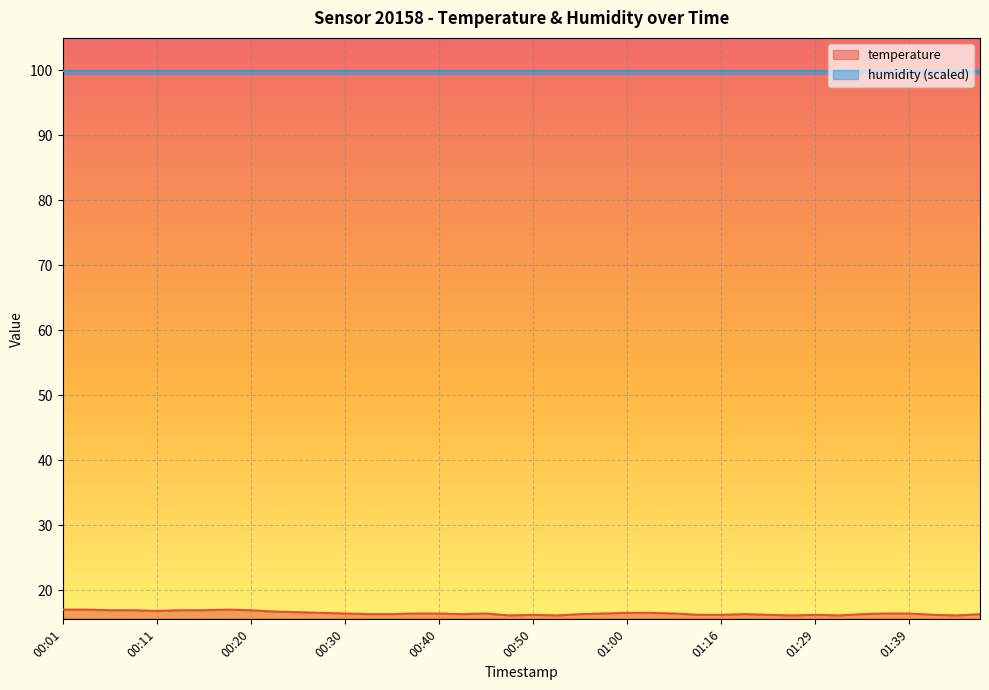

Read the value at 01:02.

16.5